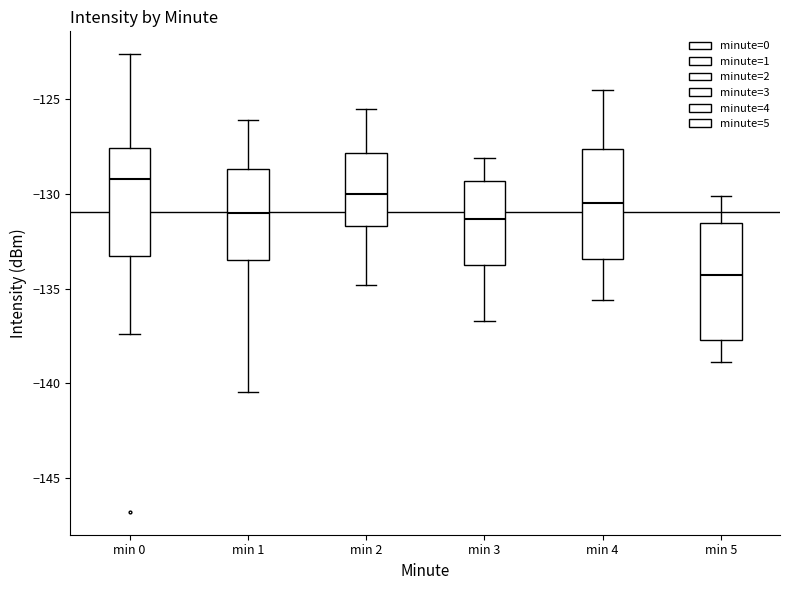

Reading left to right, read every box against the y-axis: the position of its median line, the range the box covers, and the ends of its whiskers. The values are not printed on the chart, so give them approximately, as read against the axis.

min 0: median -129.0, box -133.5 to -127.5, whiskers -137.5 to -122.5
min 1: median -131.0, box -133.5 to -128.5, whiskers -140.5 to -126.0
min 2: median -130.0, box -131.5 to -128.0, whiskers -135.0 to -125.5
min 3: median -131.5, box -134.0 to -129.5, whiskers -136.5 to -128.0
min 4: median -130.5, box -133.5 to -127.5, whiskers -135.5 to -124.5
min 5: median -134.5, box -137.5 to -131.5, whiskers -139.0 to -130.0